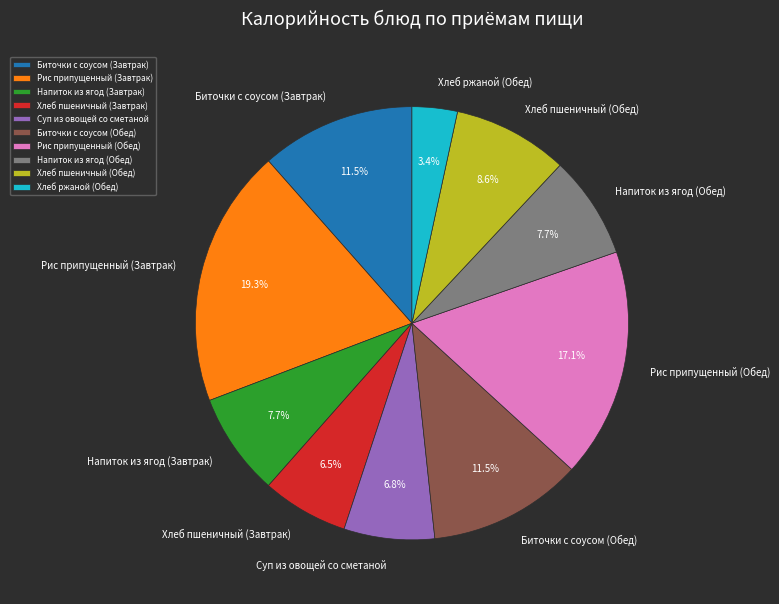

What percentage is the Рис припущенный (Завтрак) slice, to the nearest percent?

19%